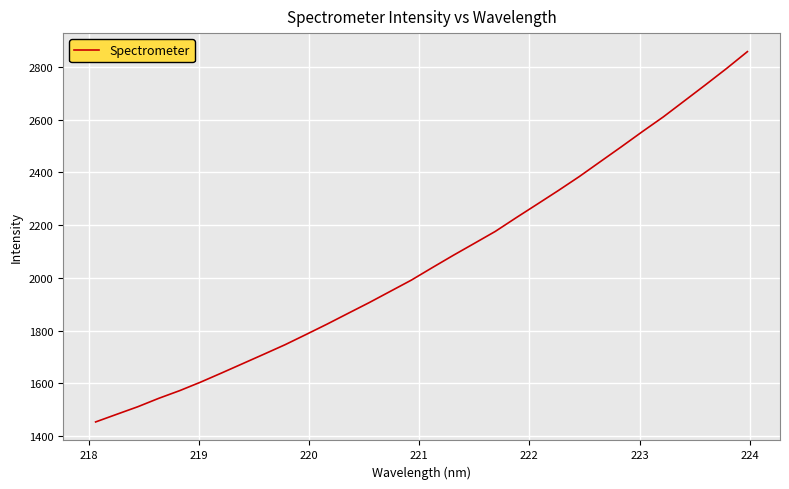

What is the smallest value displayed?

1453.4